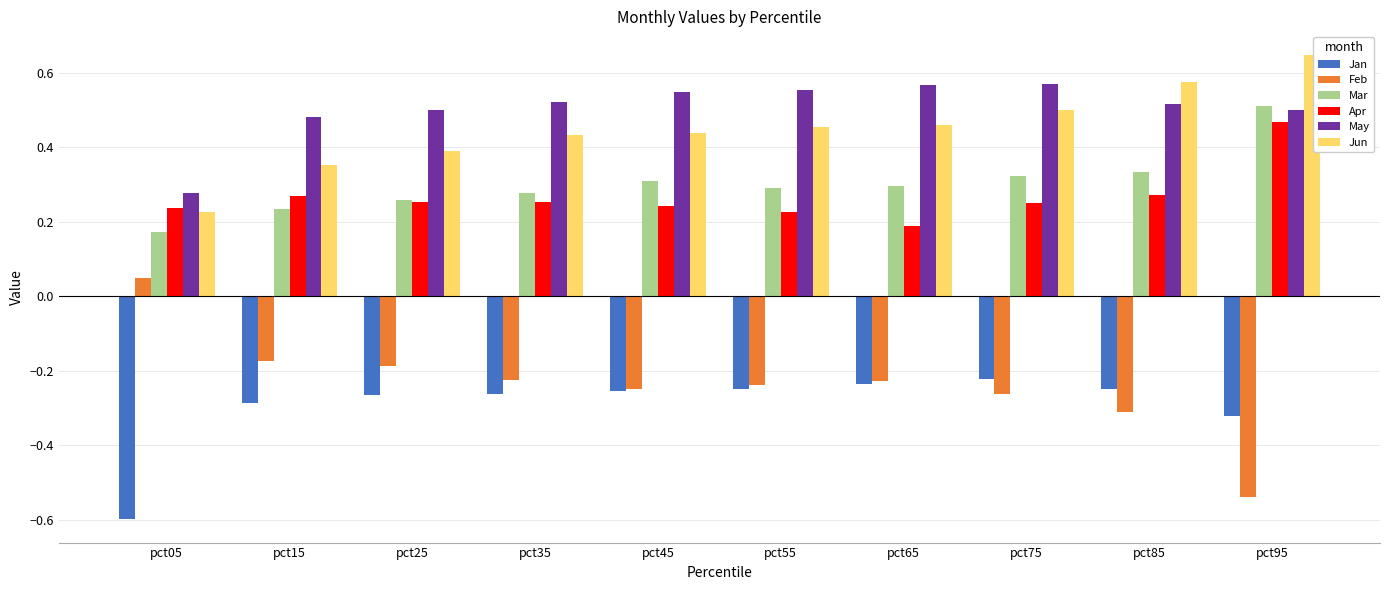

Is the value of Feb at pct85 greater than the value of Jun at pct75?

No